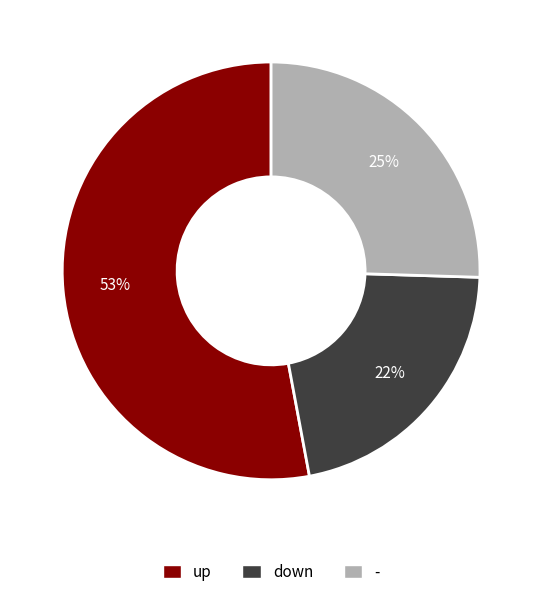

Do down and up together represent more than half of the pie?

Yes